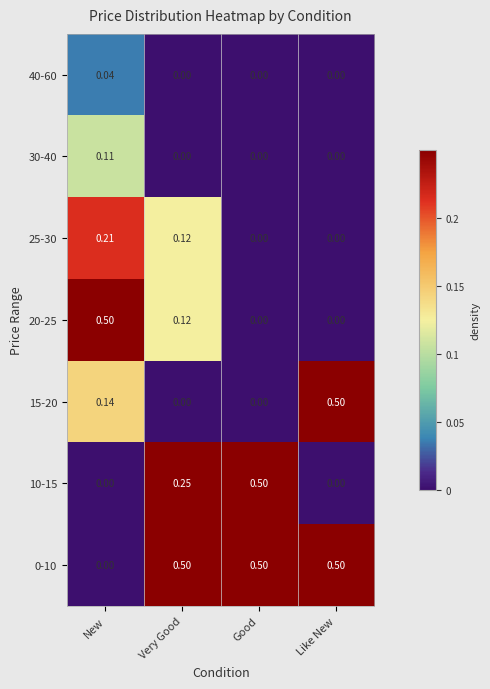

Which category has the highest value in the 40-60 series?

New